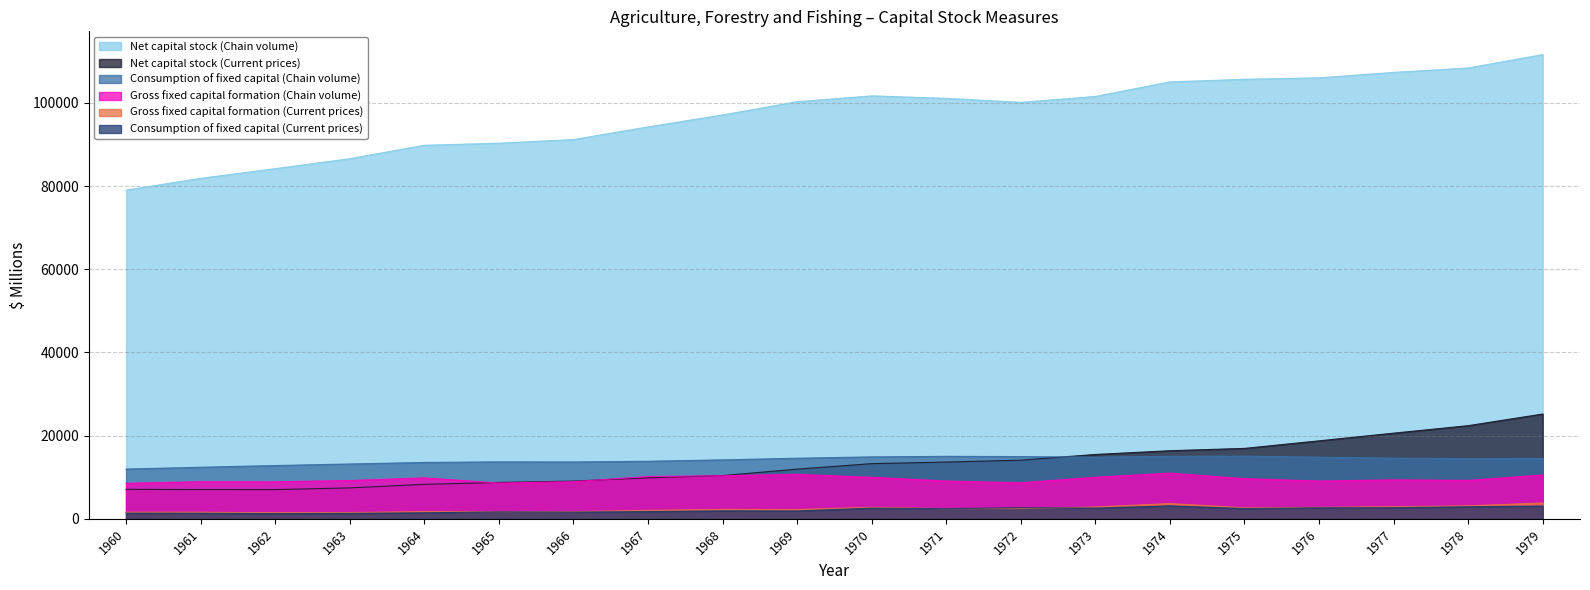

At which category is the sum across all series the highest?

1979